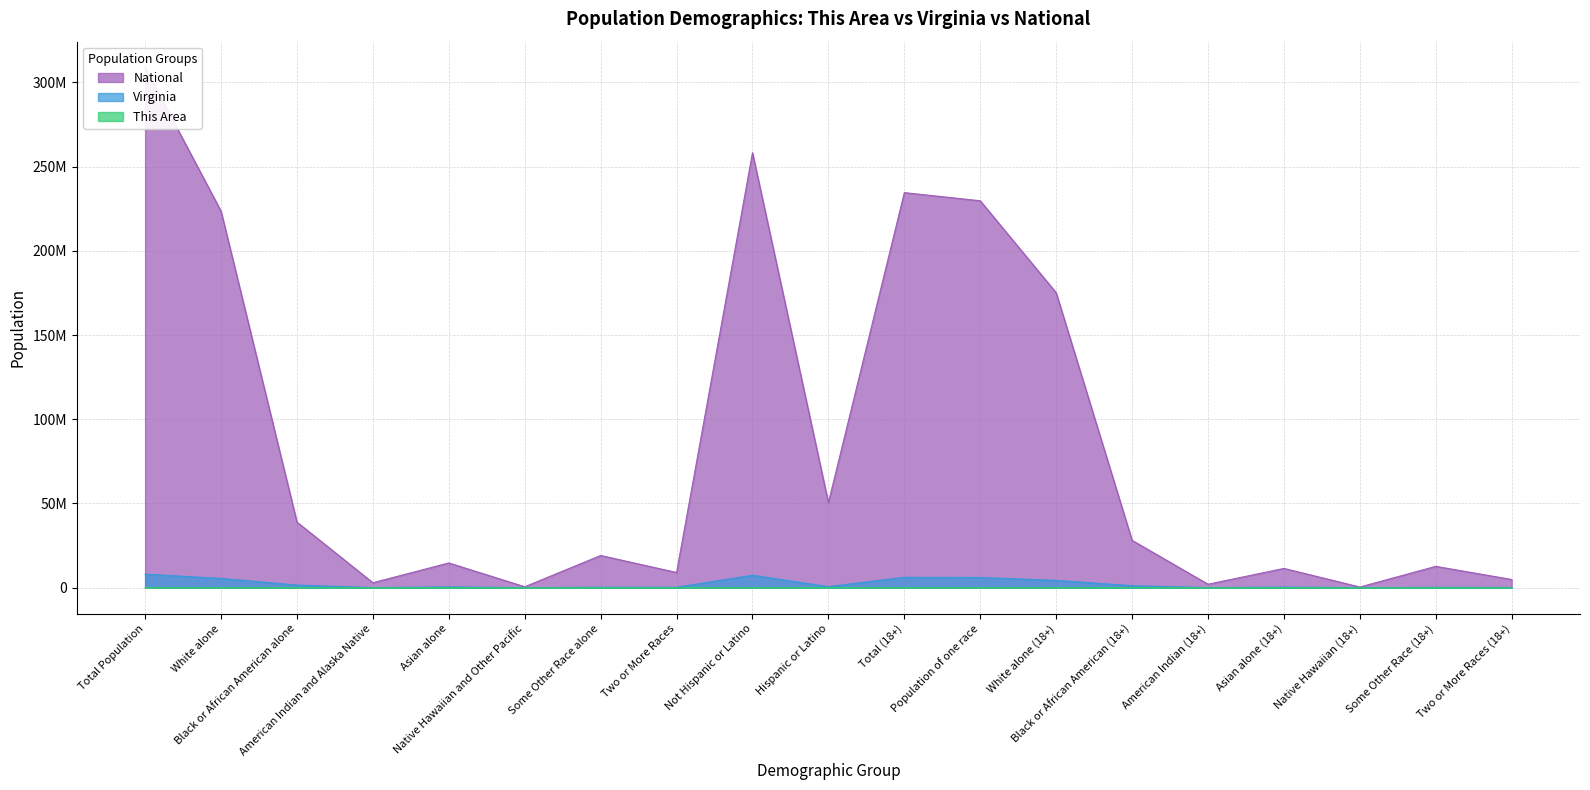

Reading right to left, what are all the values shown in this chart?

This Area: 9	0	0	8	3	91	1189	1291	1300	11	1552	12	0	0	8	3	122	1418	1563
Virginia: 118202	175032	4551	336461	21922	1151835	4339344	6029145	6147347	631825	7369199	233400	254278	5980	439890	29225	1551399	5486852	8001024
National: 4840677	12651574	382409	11422616	2043876	28088003	175134916	229723394	234564071	50477594	258267944	9009073	19107368	540013	14674252	2932248	38929319	223553265	308745538